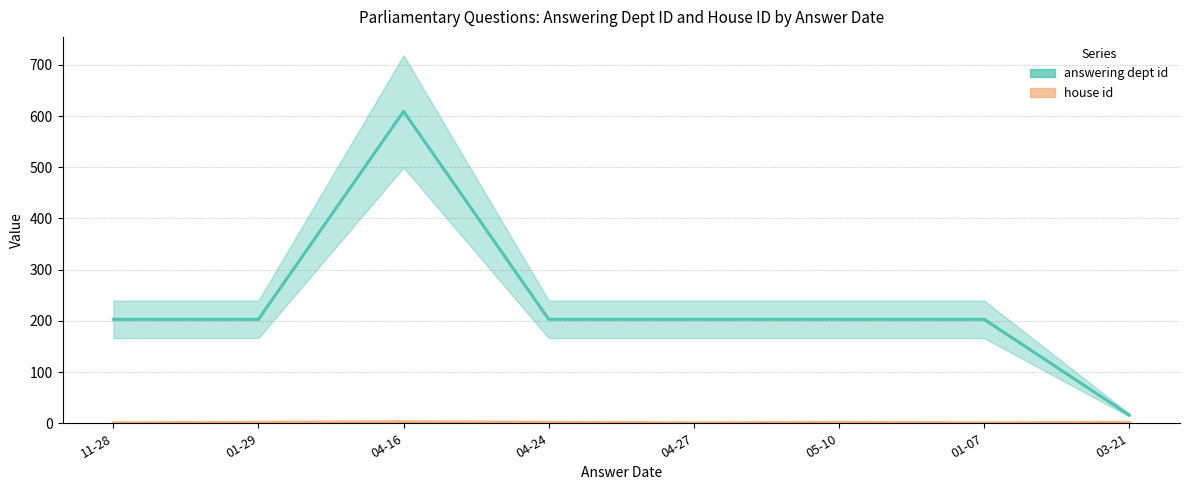

In house id, how many points are higher than both neighbors (excluding endpoints)?

2